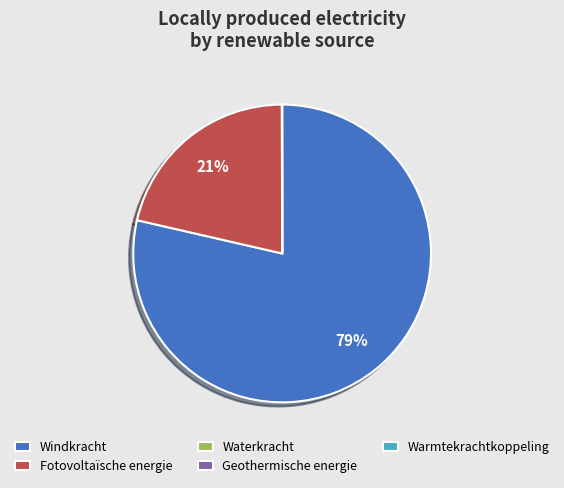

What is the largest slice in the pie chart?

Windkracht